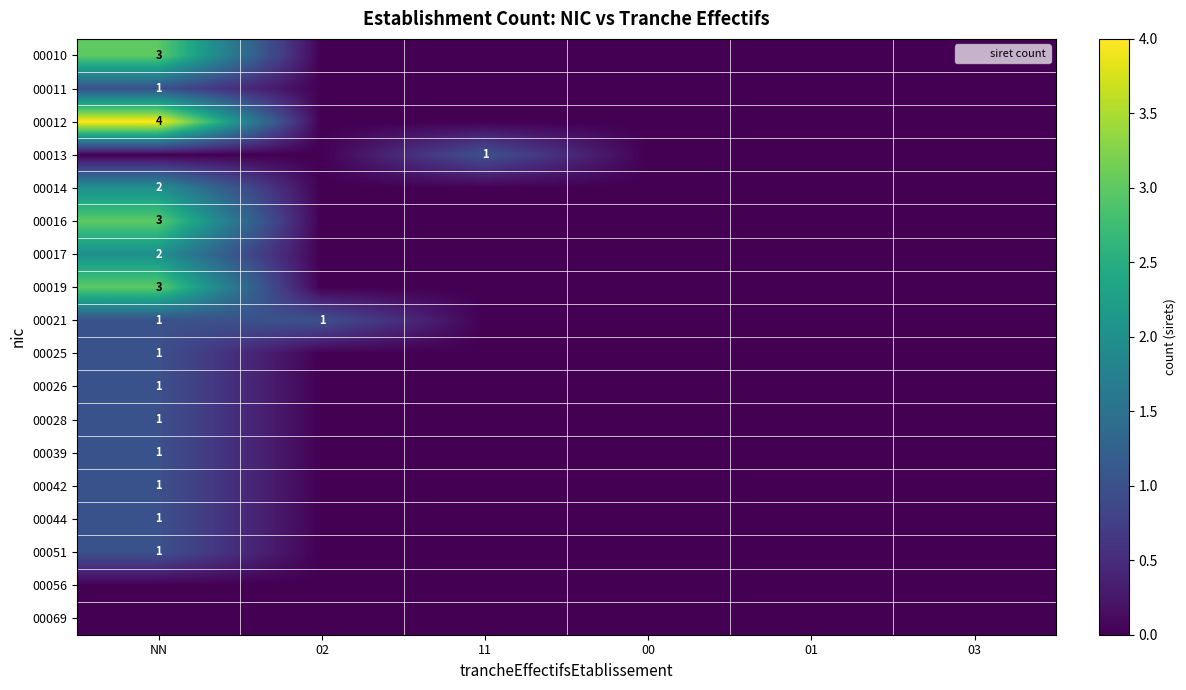

Which category has the lowest value across all series?

02